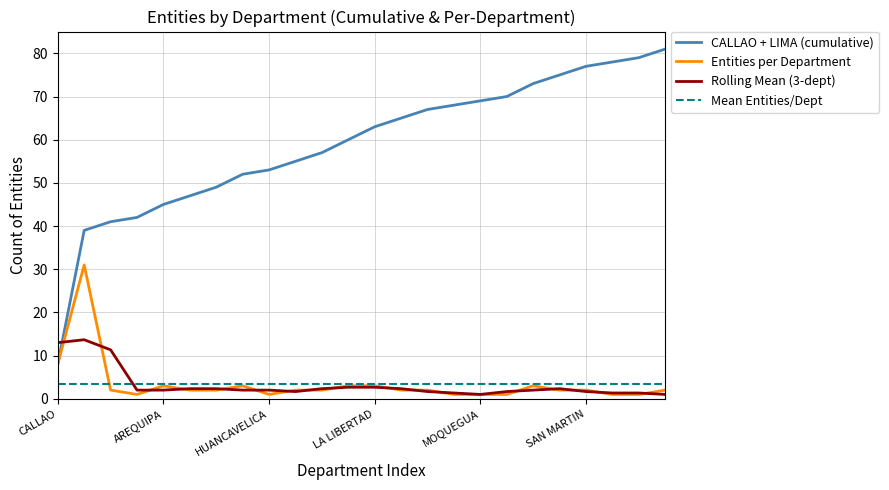

What is the maximum value shown in the chart?

81.0